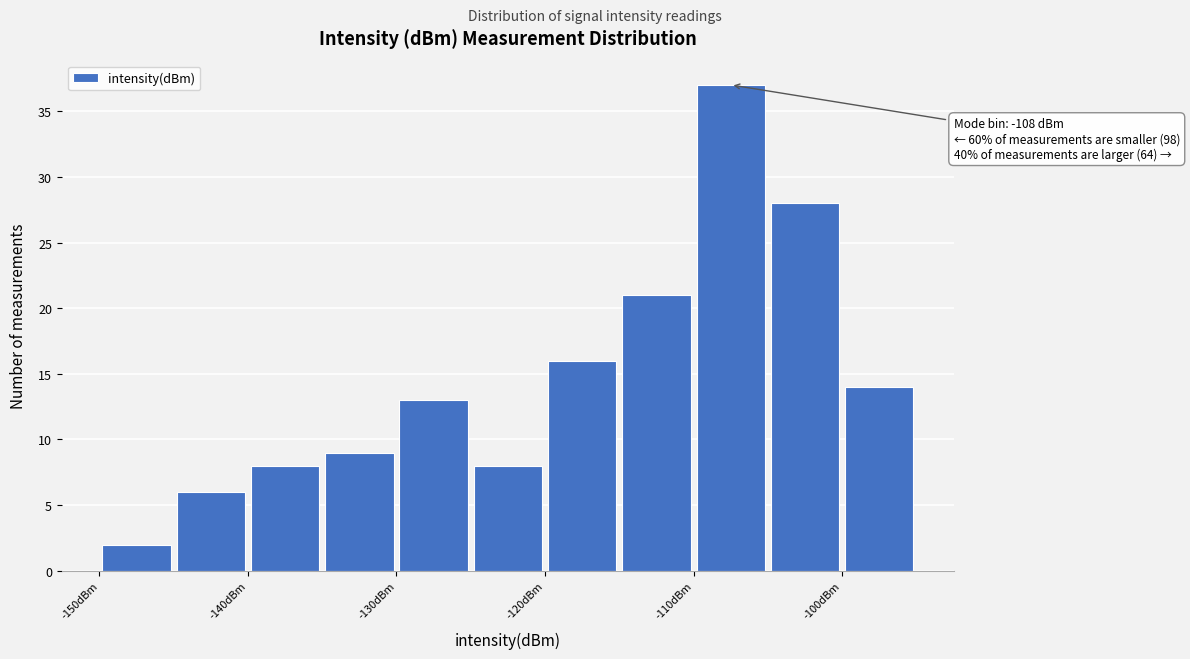

Which range on the x-axis has the tallest bar?

-110 to -105